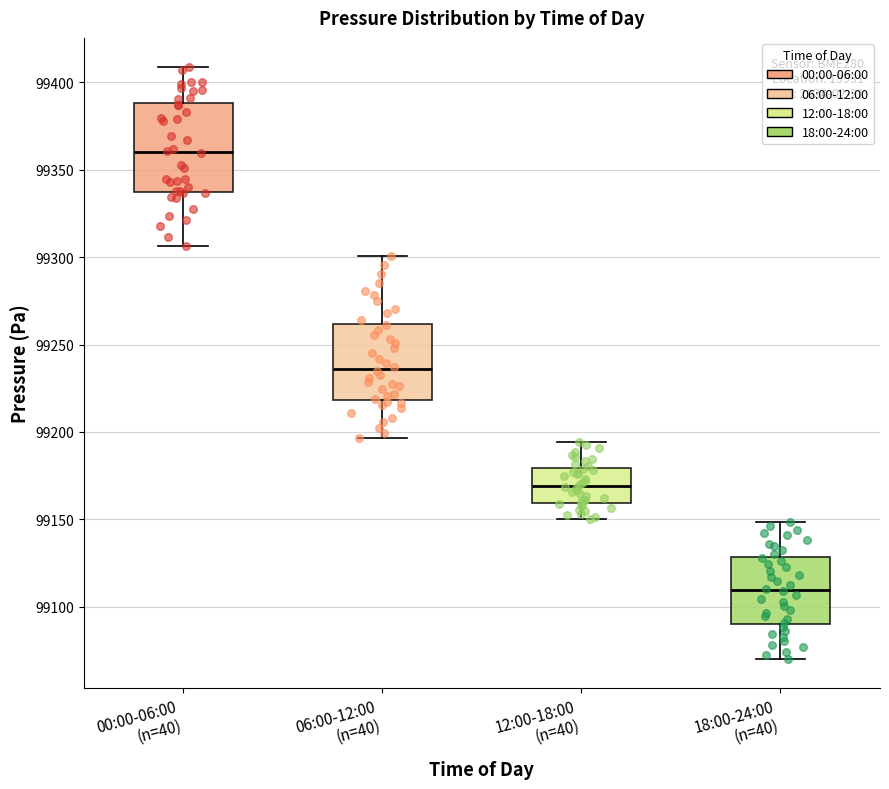

Reading left to right, transcribe this box plot: for each box, give where its median line is, the range the box spans, and where its two whiskers end, as read against the y-axis. The values are not printed on the chart, so give them approximately, as read against the axis.

00:00-06:00 (n=40): median 99360, box 99335 to 99390, whiskers 99305 to 99410
06:00-12:00 (n=40): median 99235, box 99220 to 99260, whiskers 99195 to 99300
12:00-18:00 (n=40): median 99170, box 99160 to 99180, whiskers 99150 to 99195
18:00-24:00 (n=40): median 99110, box 99090 to 99130, whiskers 99070 to 99150